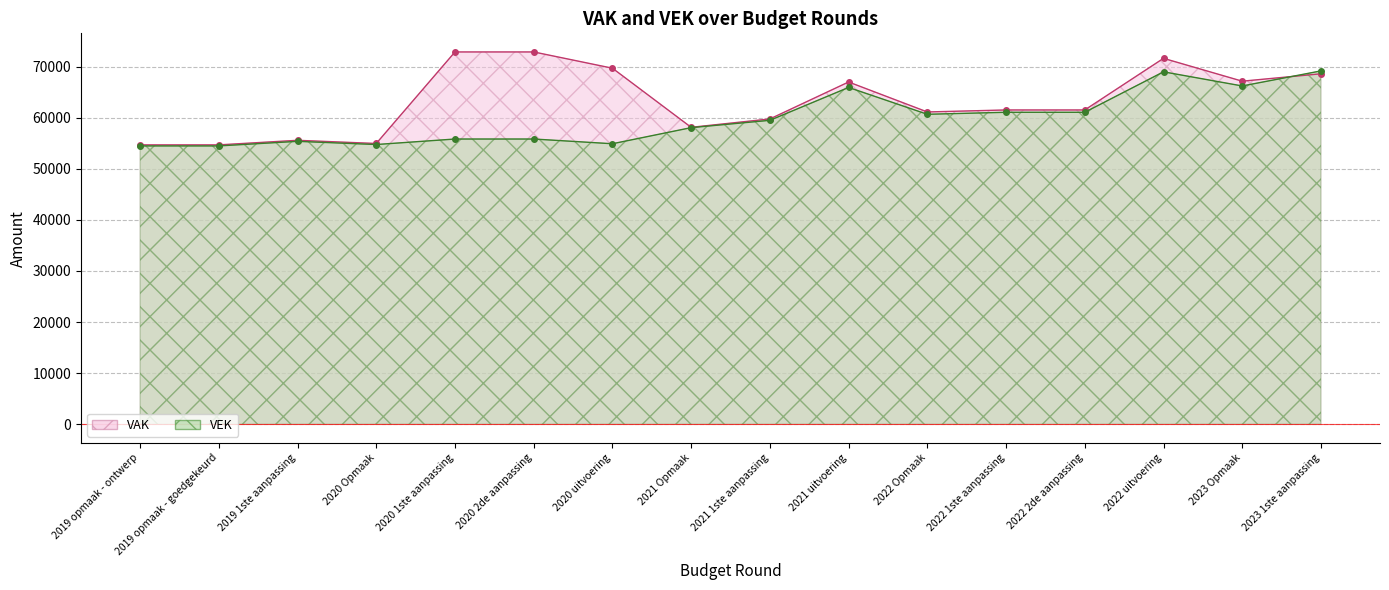

Where is VEK nearest to the value 61824?

2022 1ste aanpassing